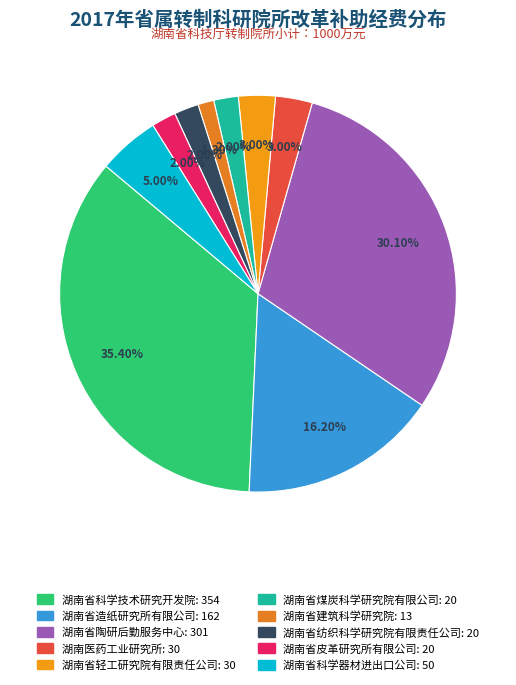

Which slice is the smallest?

湖南省建筑科学研究院